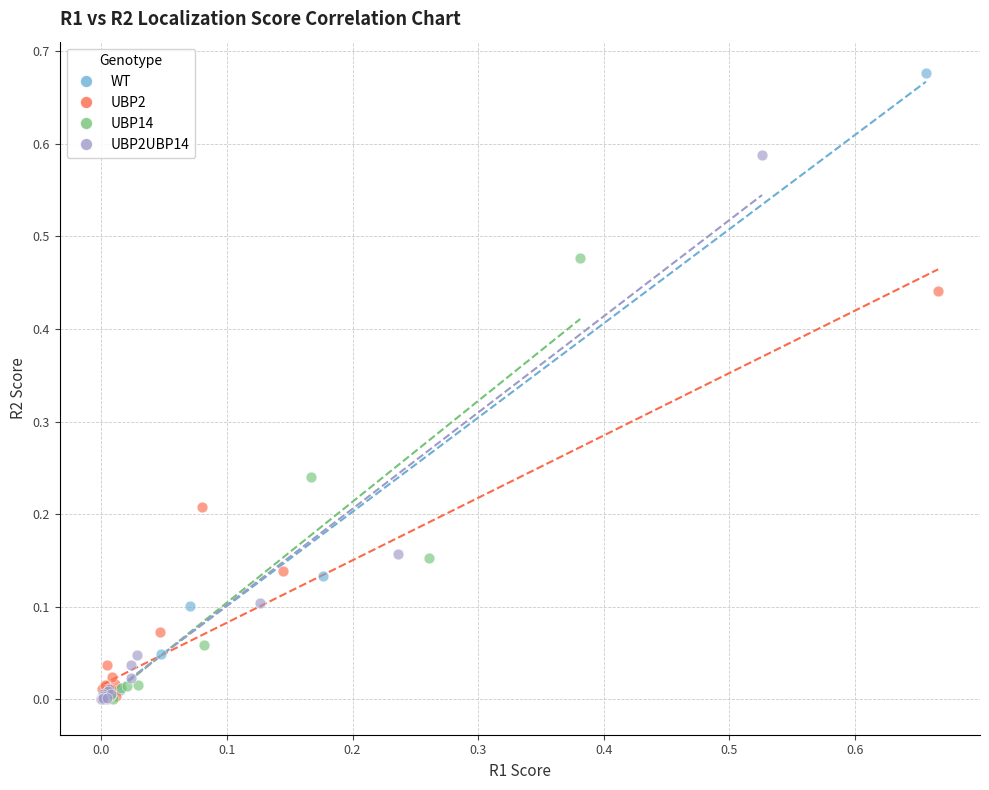

Which series reaches the maximum Y coordinate?

WT